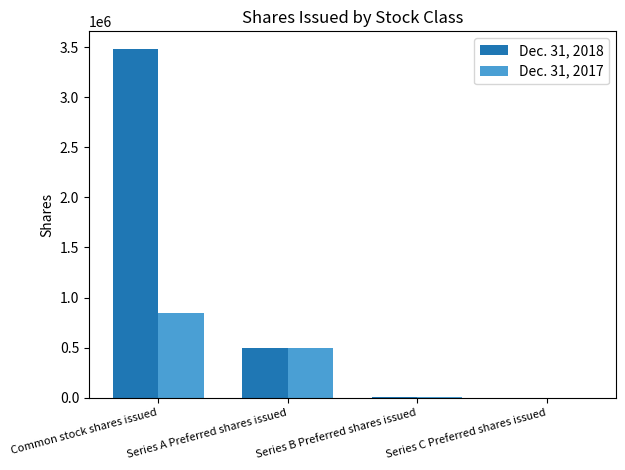

The Dec. 31, 2017 series shows 805643 at Series A Preferred shares issued. True or false?

False